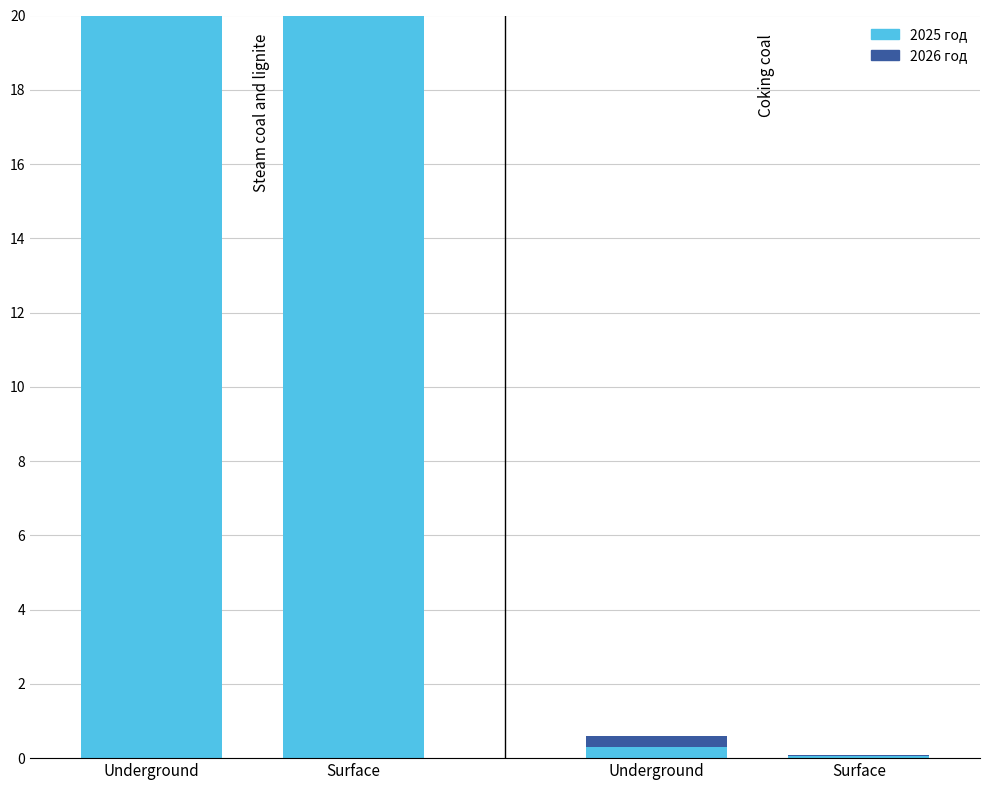

What is the maximum value shown in the chart?

360.7